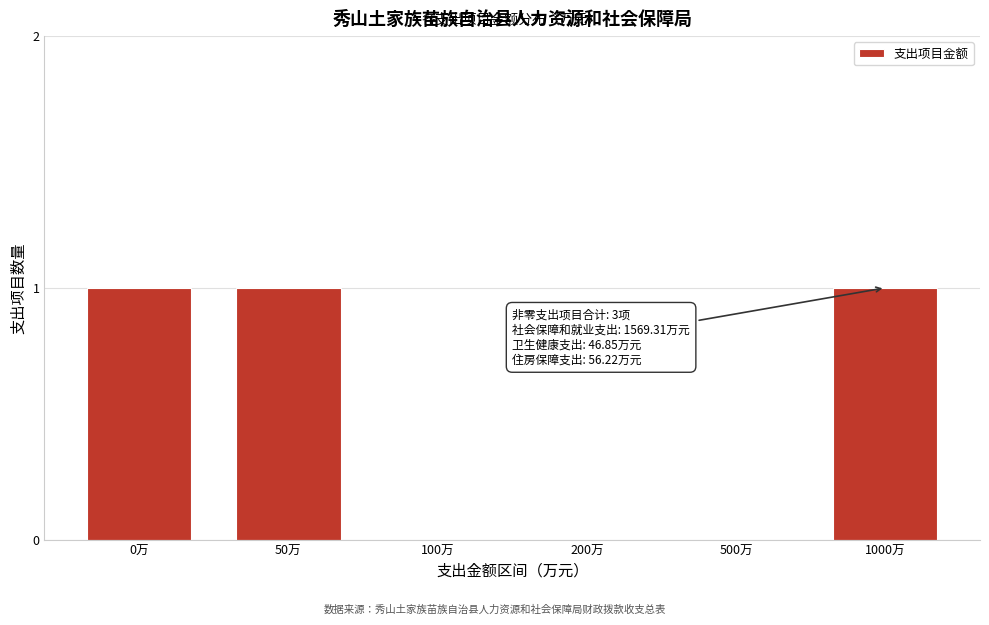

Reading left to right, transcribe all the data shown in this chart.

0万=1	50万=1	100万=0	200万=0	500万=0	1000万=1